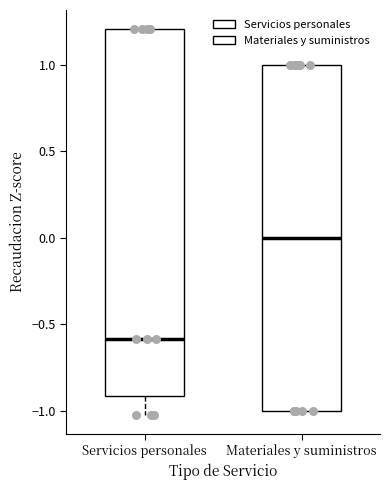

Comparing the boxes themselves (not the whiskers), which one is the tallest?

Servicios personales